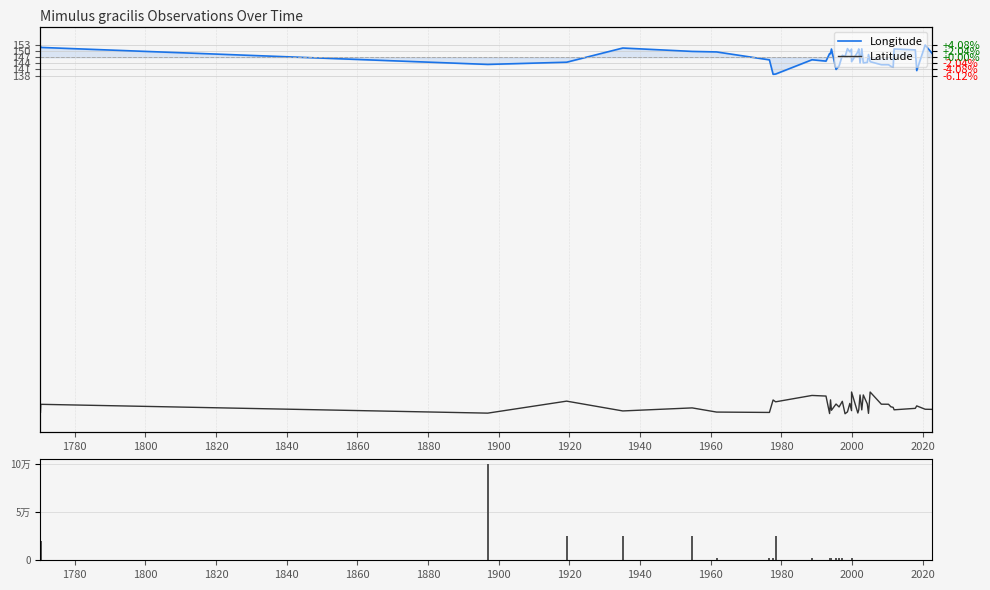

What is the minimum value shown in the chart?

-28.8